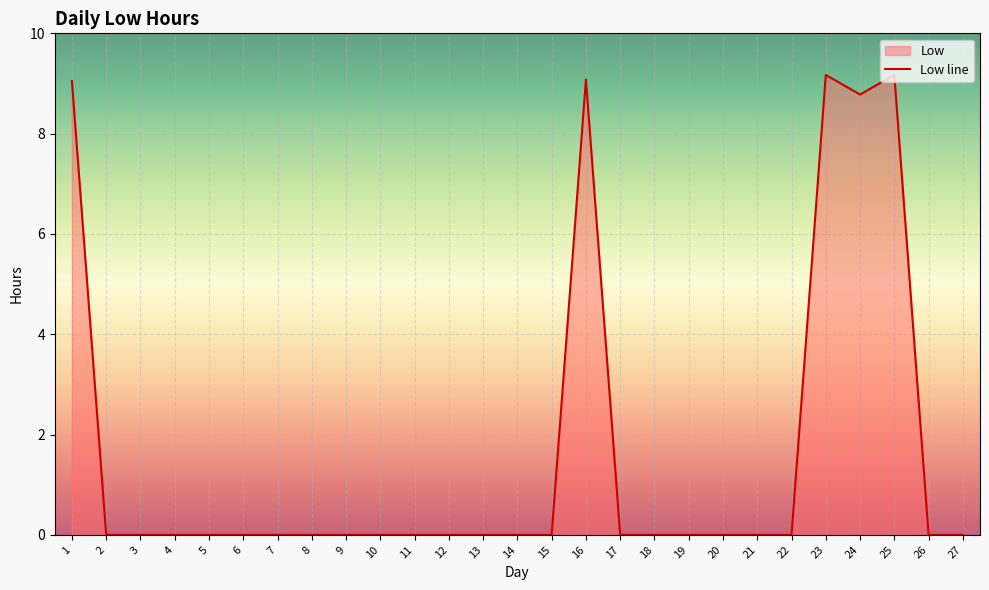

List the labels in order of value, smallest first.

2, 3, 4, 5, 6, 7, 8, 9, 10, 11, 12, 13, 14, 15, 17, 18, 19, 20, 21, 22, 26, 27, 24, 1, 16, 23, 25